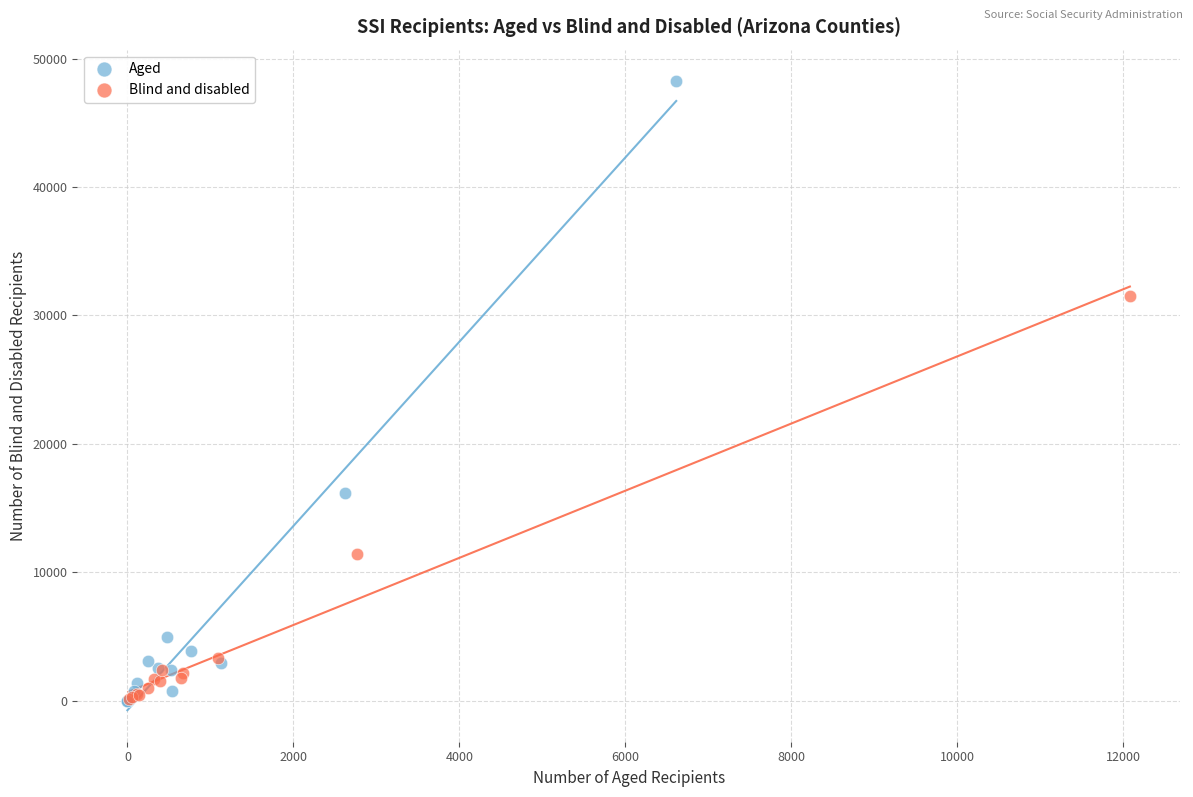

Which series contains the highest Y value?

Aged